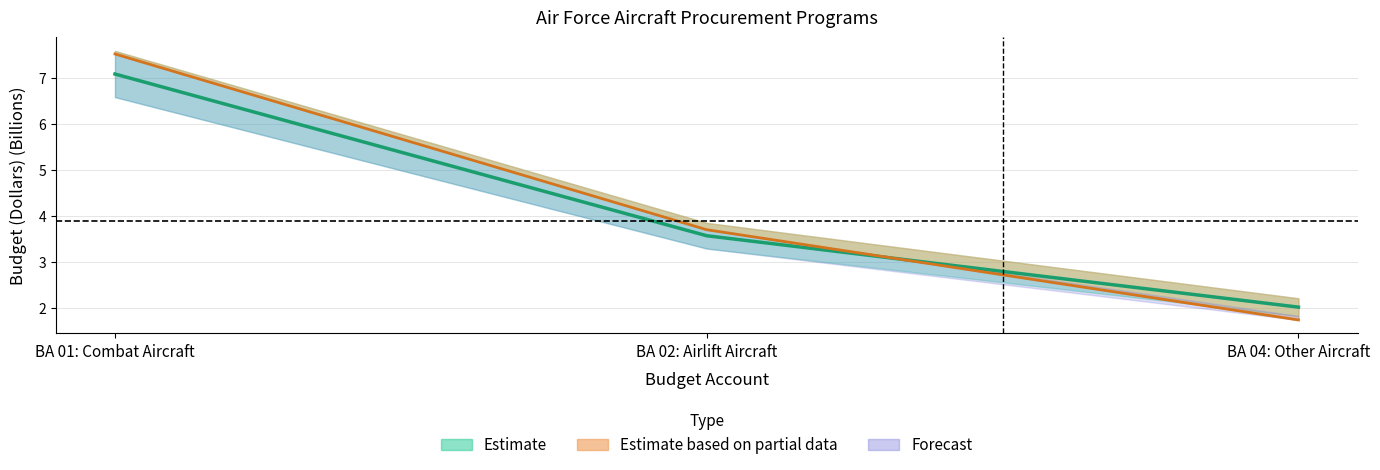

Which category has the highest value across all series?

BA 01: Combat Aircraft